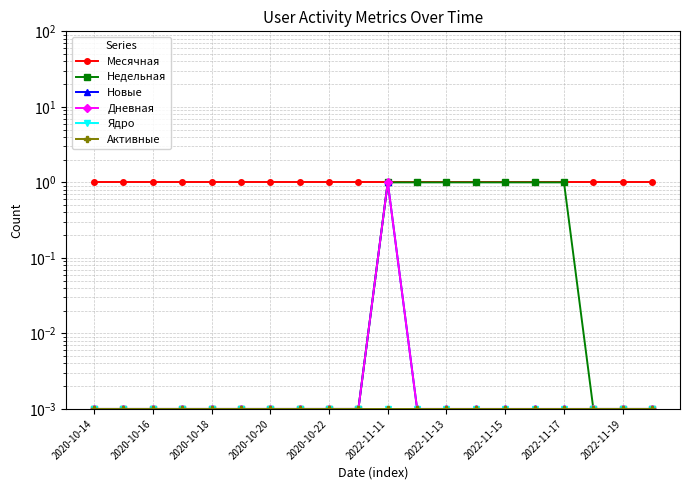

Which series has the widest spread of values?

Недельная